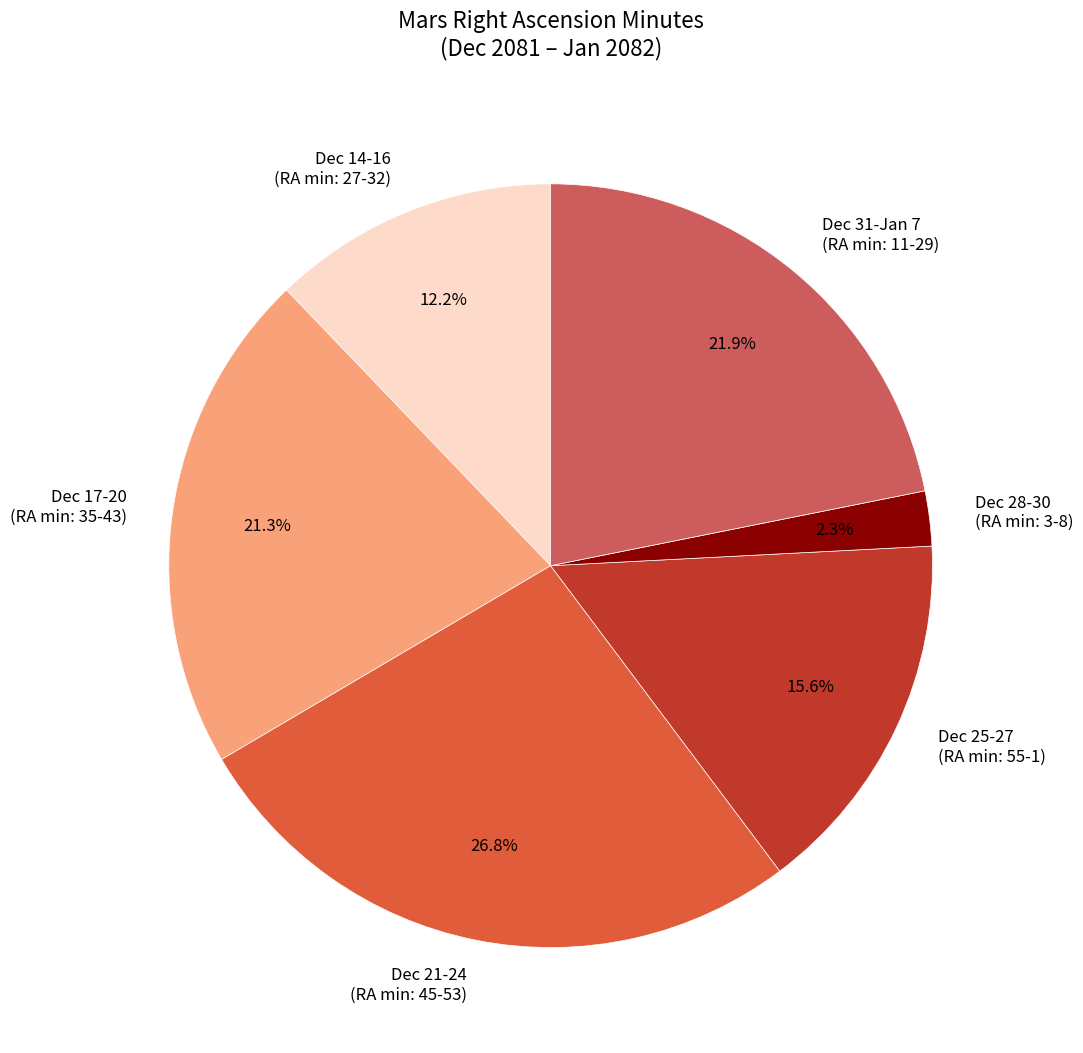

Which category has the biggest portion of the pie?

Dec 21-24 (RA min: 45-53)